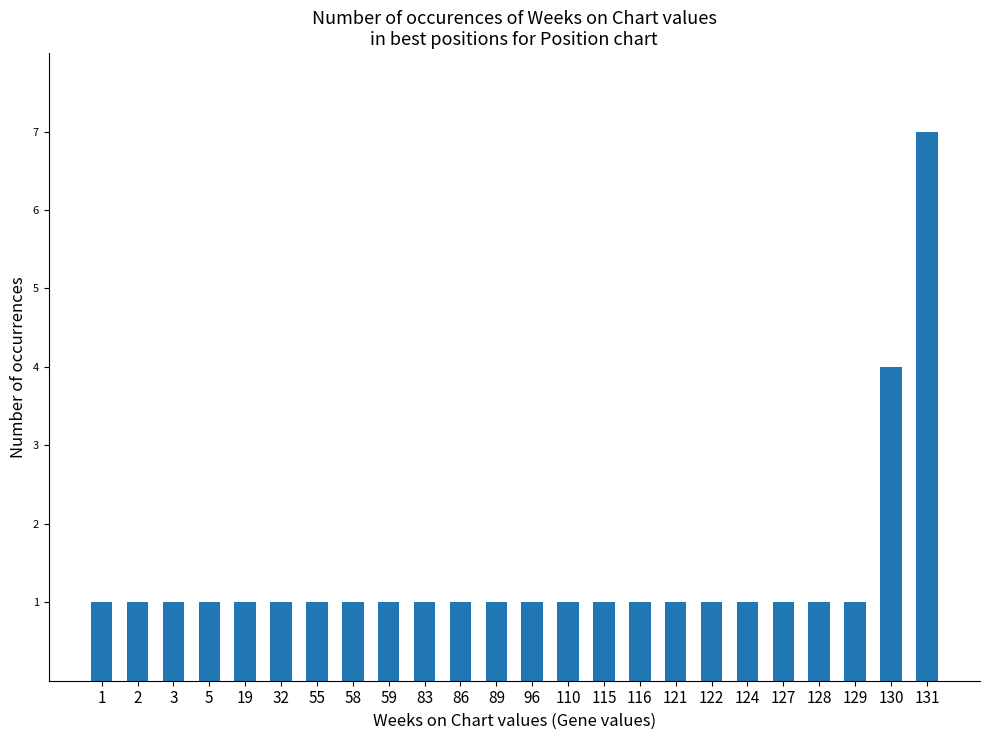

What is the smallest value displayed?

1